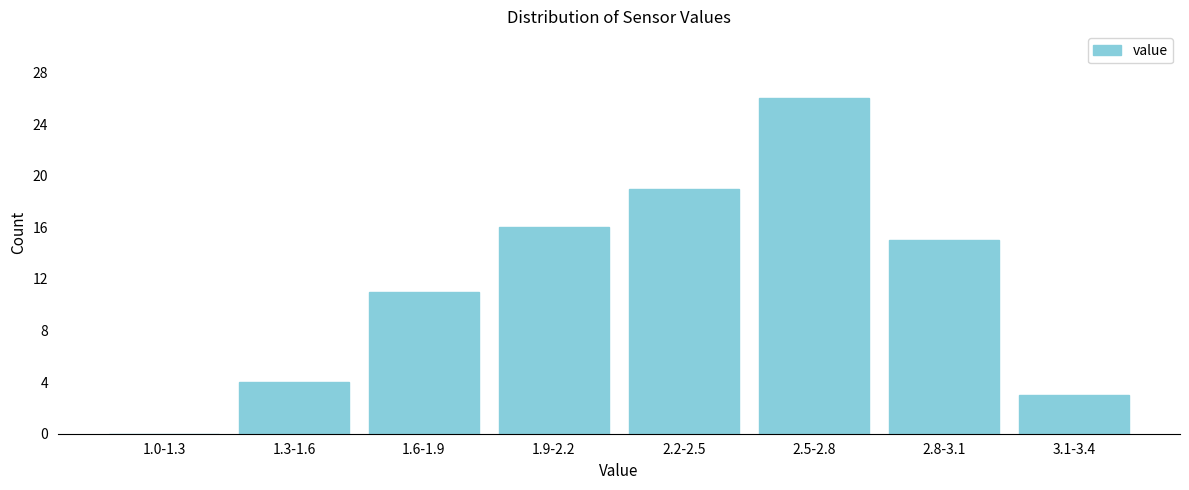

Reading left to right, extract all data points from this chart.

1.0-1.3=0	1.3-1.6=4	1.6-1.9=11	1.9-2.2=16	2.2-2.5=19	2.5-2.8=26	2.8-3.1=15	3.1-3.4=3